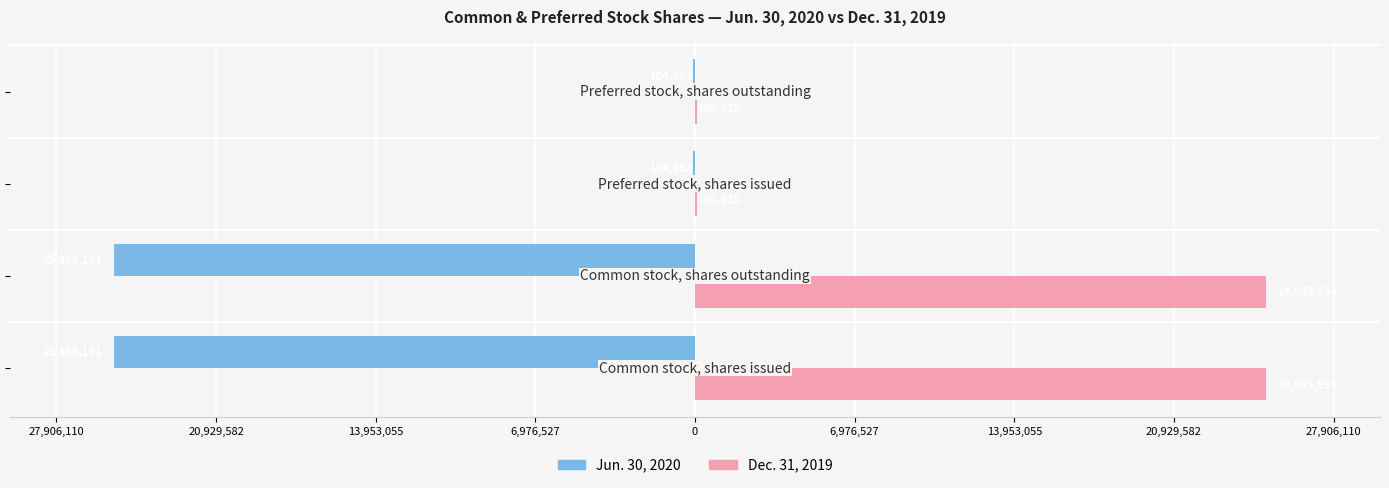

Are the bars grouped side by side (vs. stacked)?

Yes